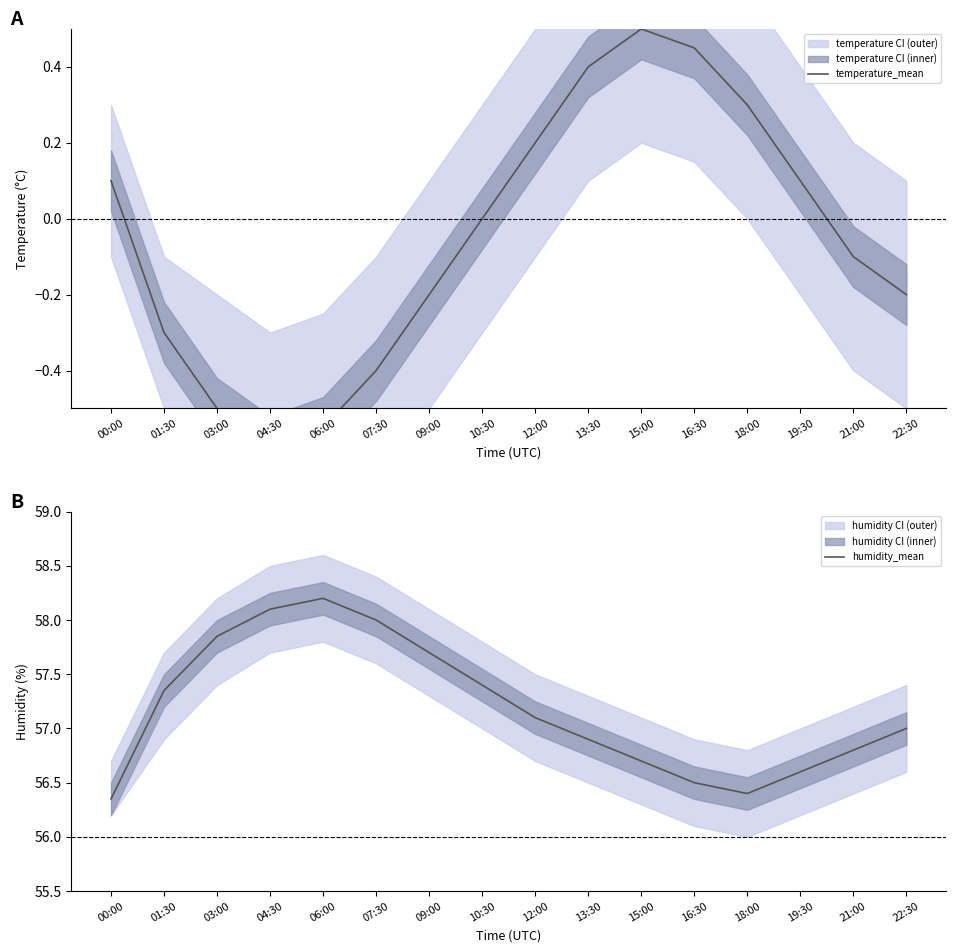

In humidity_mean, how many points are higher than both neighbors (excluding endpoints)?

1